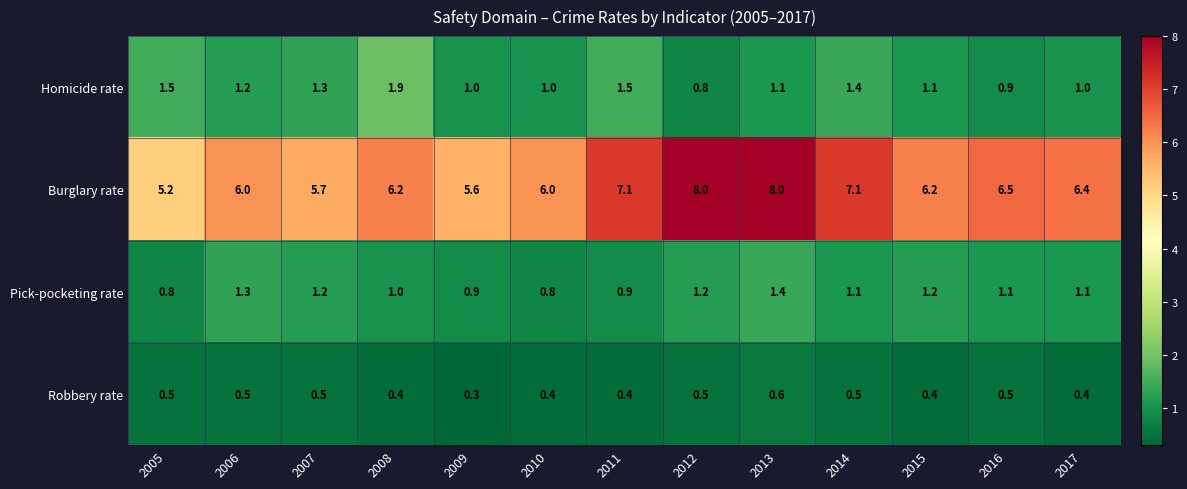

What is the difference between the maximum and minimum values in the Burglary rate series?

2.8